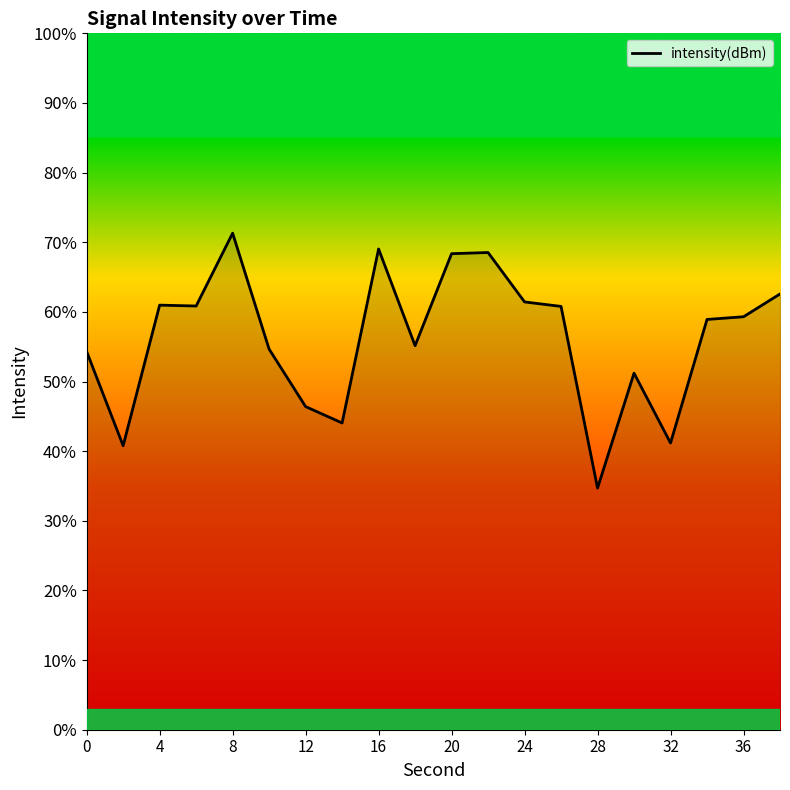

What is the maximum value shown in the chart?

71.3